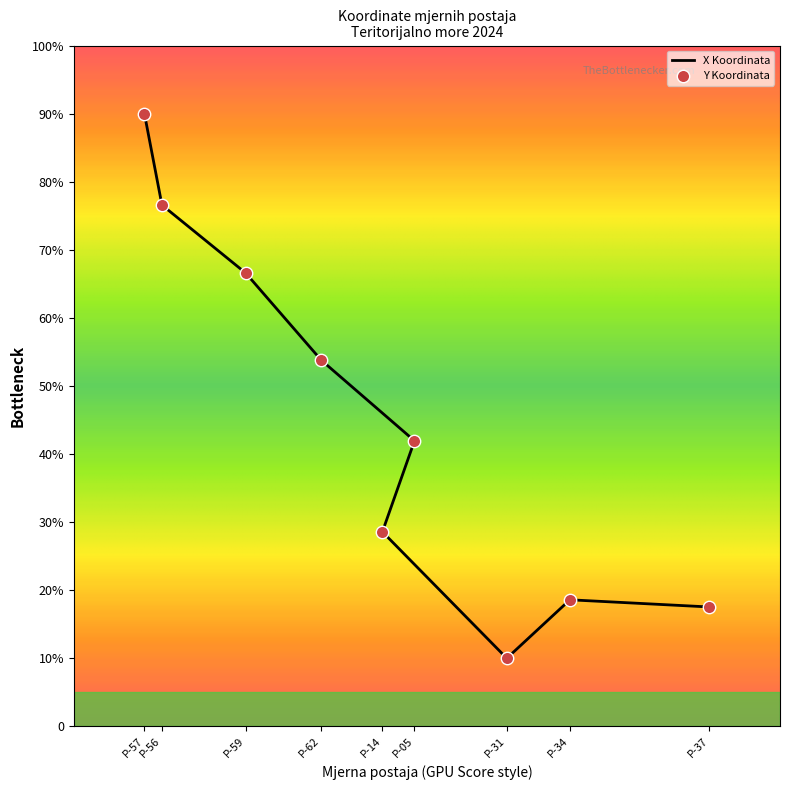

Between P-14 and P-56, which is larger?

P-56